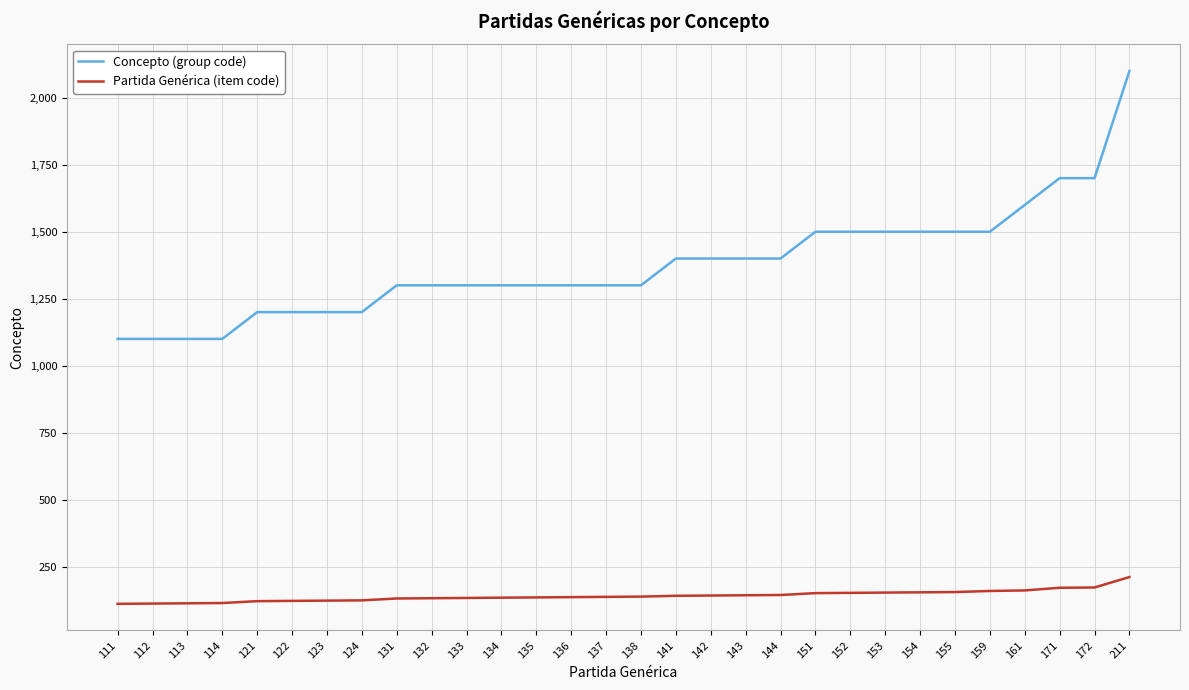

Is the value of Partida Genérica (item code) at 159 greater than the value of Concepto (group code) at 136?

No